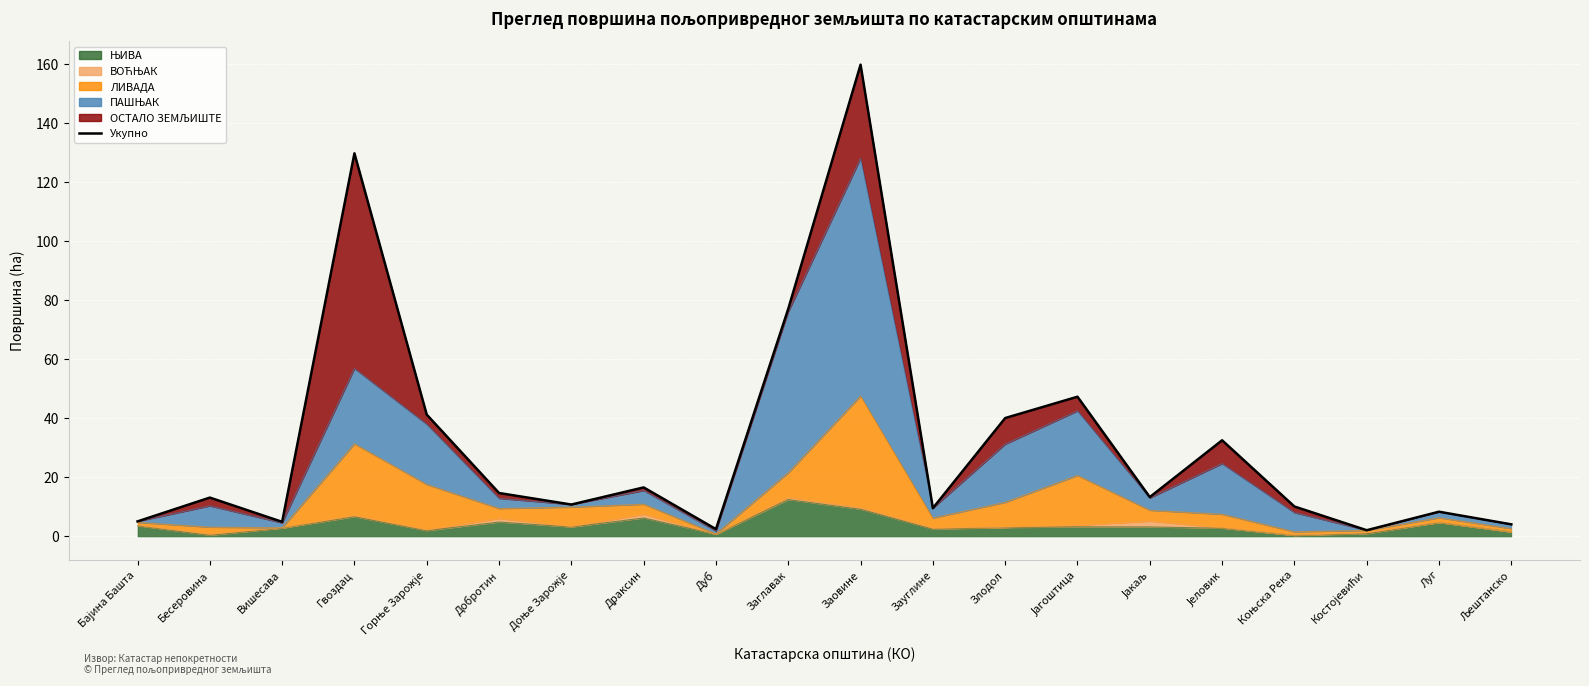

Rank the categories by value from highest to lowest.

Заовине, Гвоздац, Заглавак, Јагоштица, Горње Зарожје, Злодол, Јеловик, Драксин, Добротин, Јакаљ, Бесеровина, Доње Зарожје, Коњска Река, Зауглине, Луг, Бајина Башта, Вишесава, Љештанско, Дуб, Костојевићи